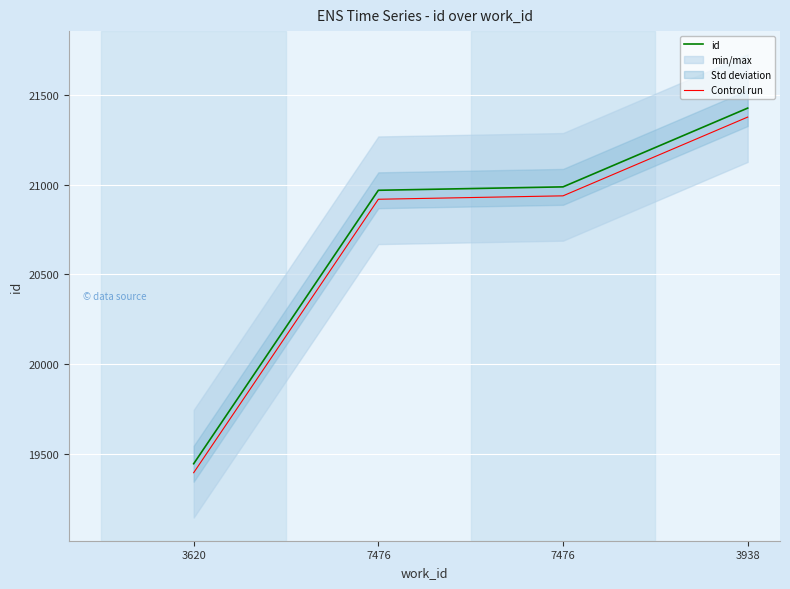

What are all the series names shown in the legend?

id, Control run